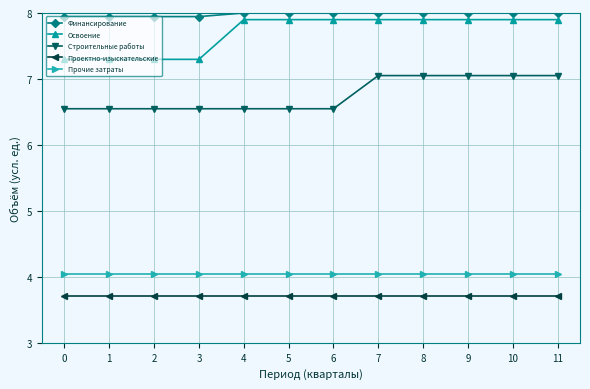

True or false: Освоение has a value of 2.4 at 5.

False